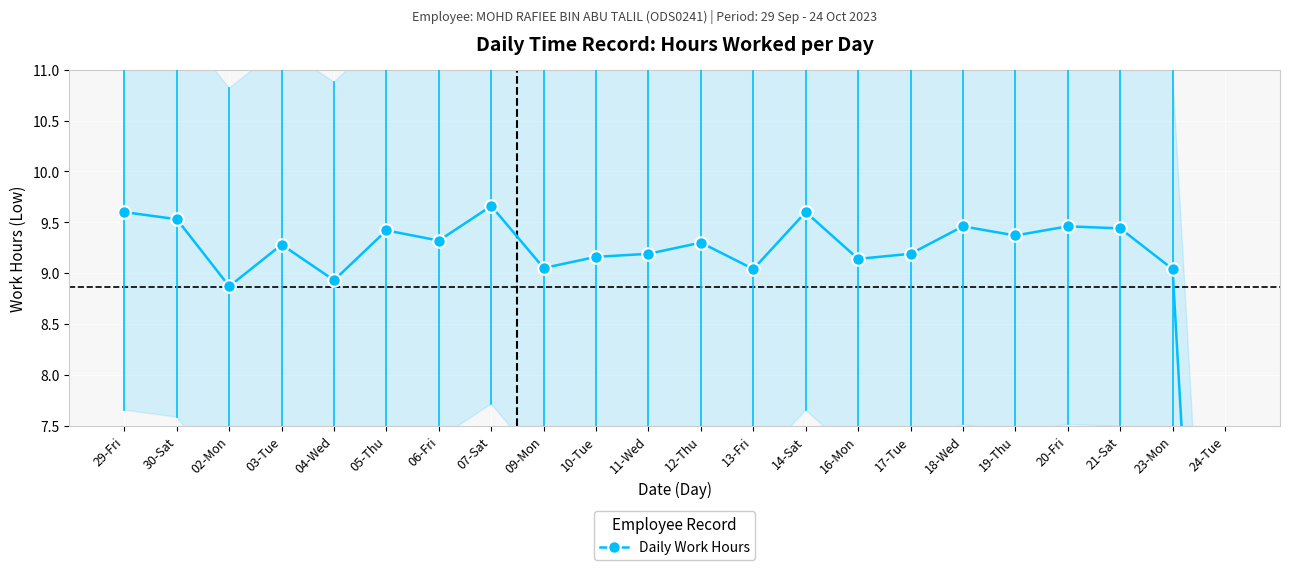

List the labels in order of value, smallest first.

24-Tue, 02-Mon, 04-Wed, 13-Fri, 23-Mon, 09-Mon, 16-Mon, 10-Tue, 11-Wed, 17-Tue, 03-Tue, 12-Thu, 06-Fri, 19-Thu, 05-Thu, 21-Sat, 18-Wed, 20-Fri, 30-Sat, 29-Fri, 14-Sat, 07-Sat